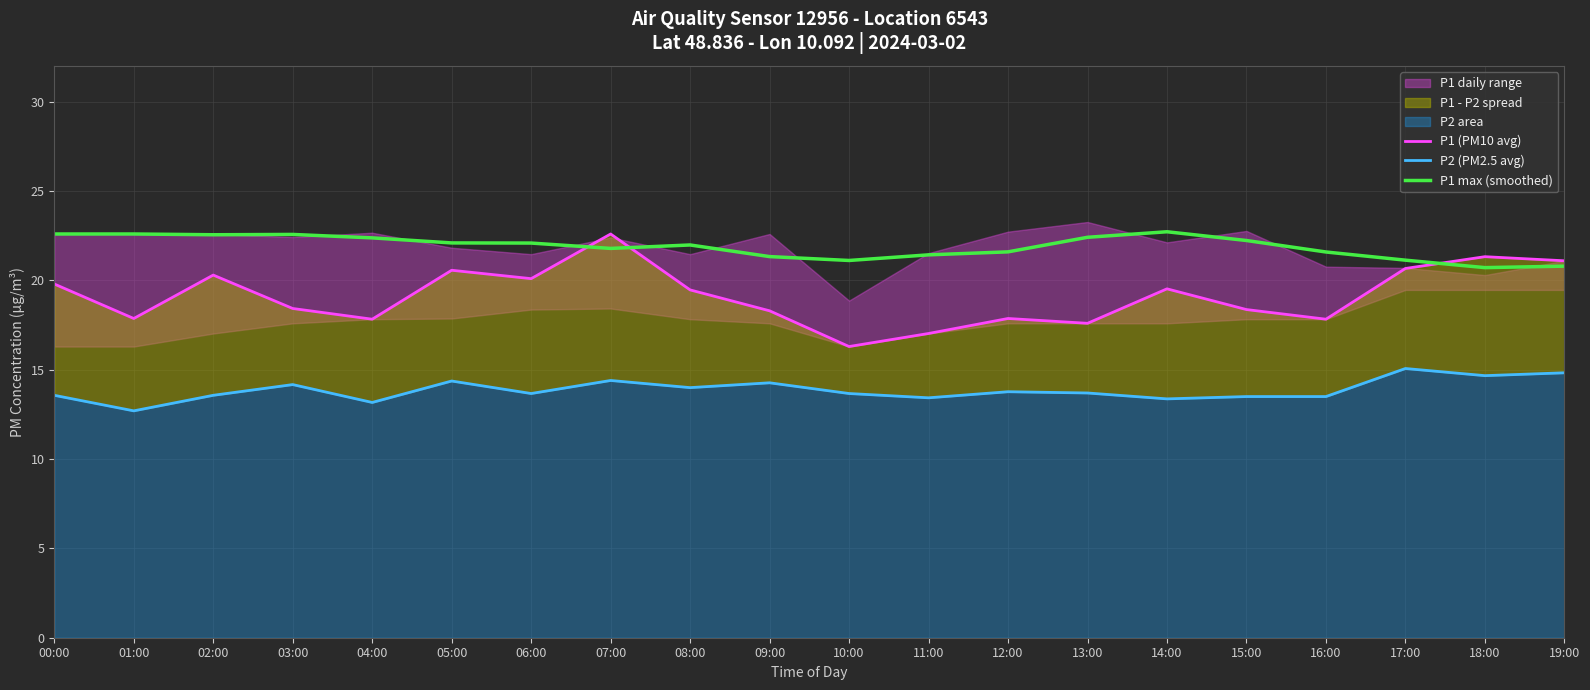

What is the smallest value displayed?

12.7